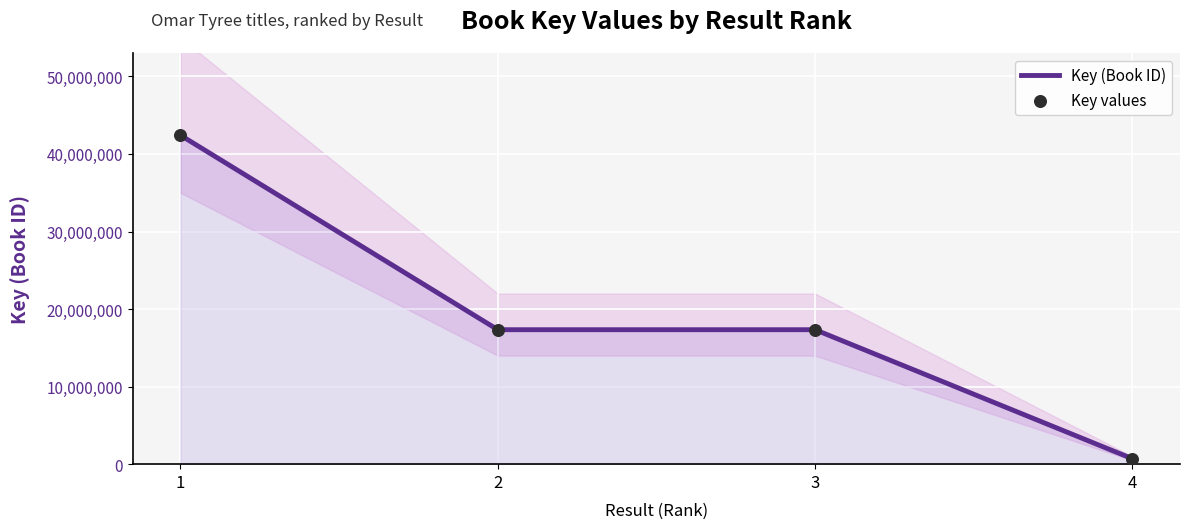

What are all the series names shown in the legend?

Key (Book ID), Key values